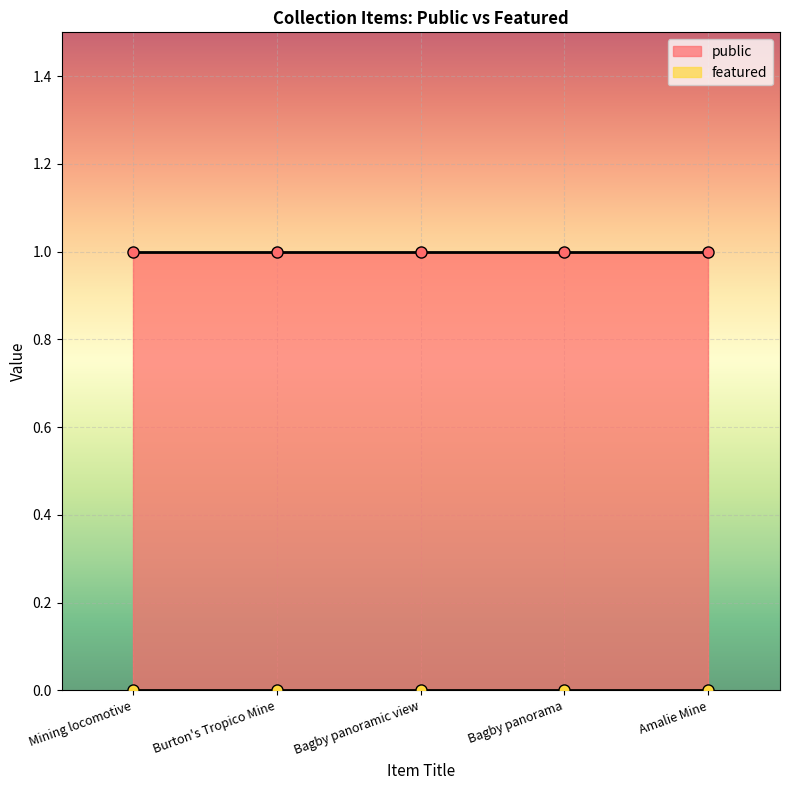

Reading left to right, list all the values displayed in this chart.

public: 1	1	1	1	1
featured: 0	0	0	0	0